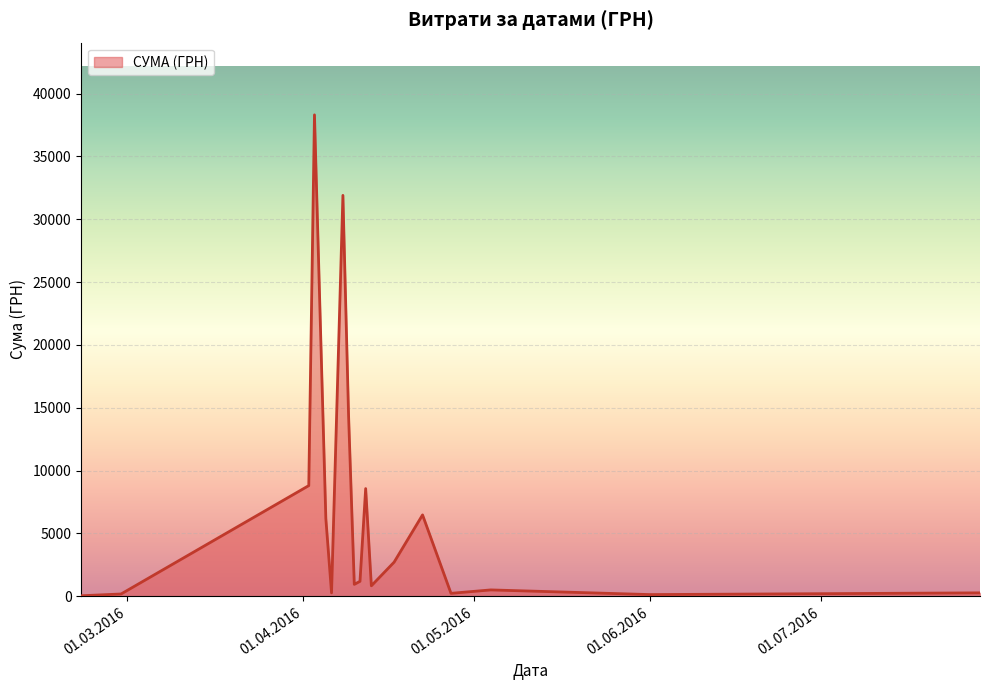

What is the maximum value shown in the chart?

38303.0